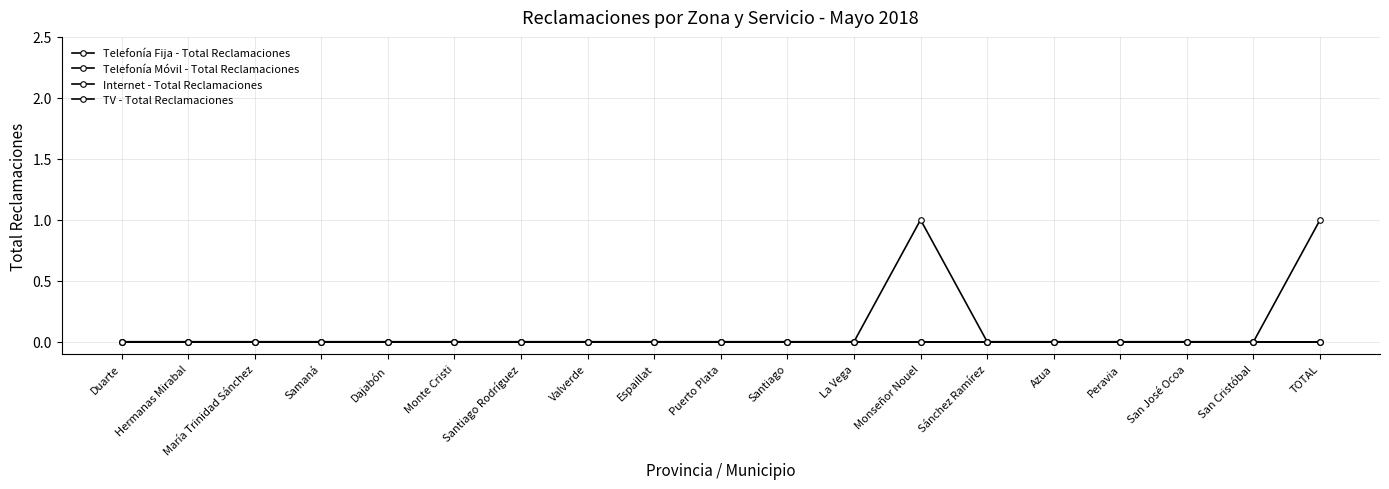

Does the chart have visible grid lines?

Yes